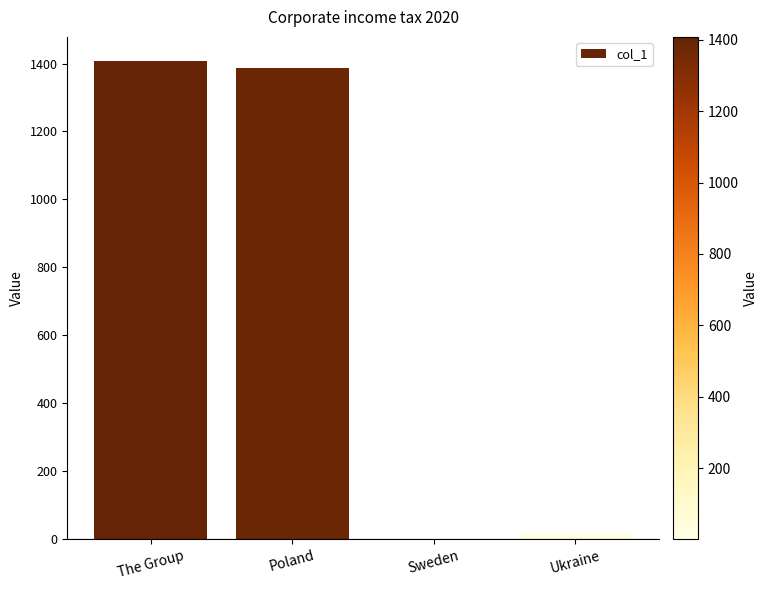

Reading left to right, list all the values displayed in this chart.

The Group=1408	Poland=1388	Sweden=1	Ukraine=18